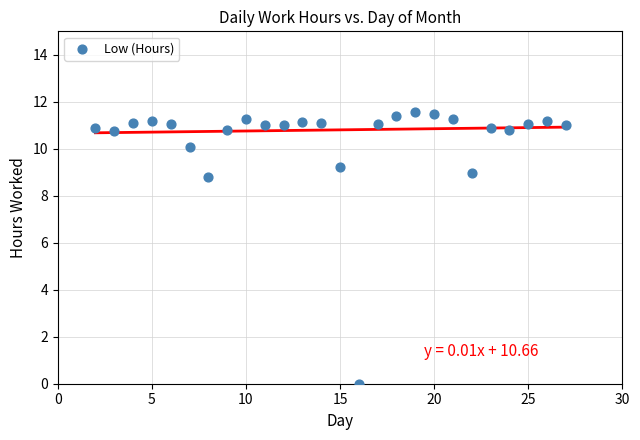

What Y value in the scatter plot is closest to 5?

8.8